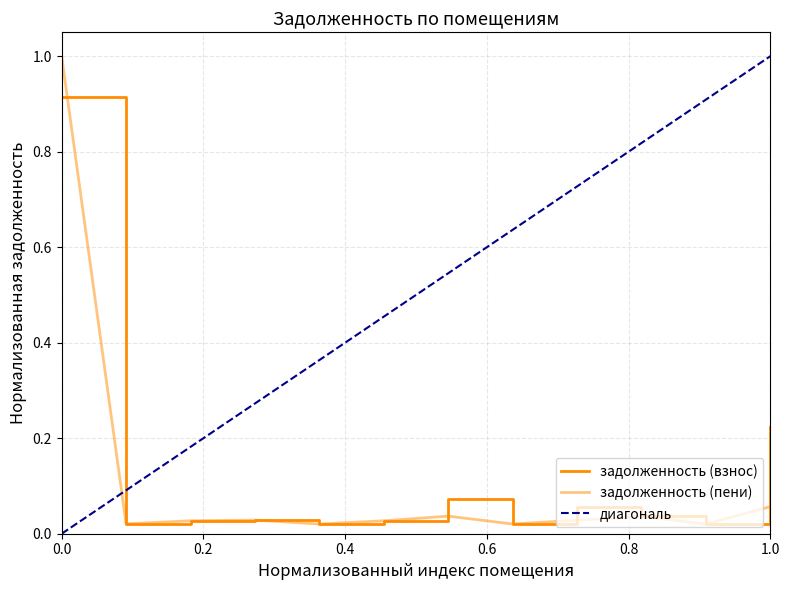

True or false: задолженность (взнос) and задолженность (пени) intersect in this chart.

False